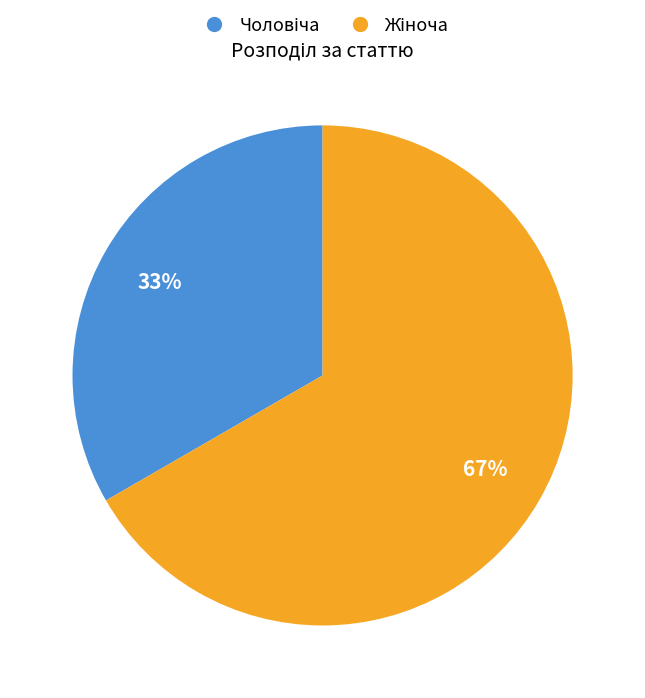

Count the number of slices in the pie.

2